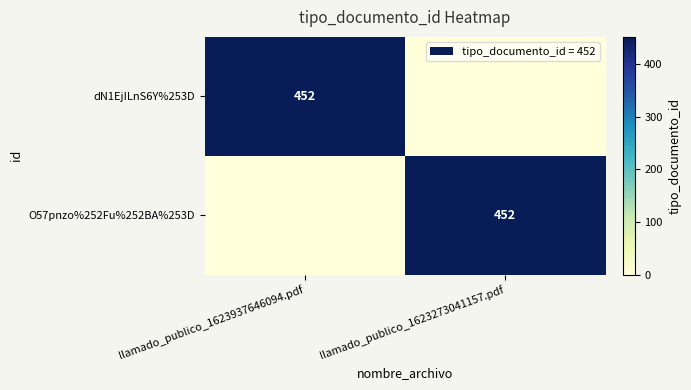

At how many categories does at least one series exceed 36?

2